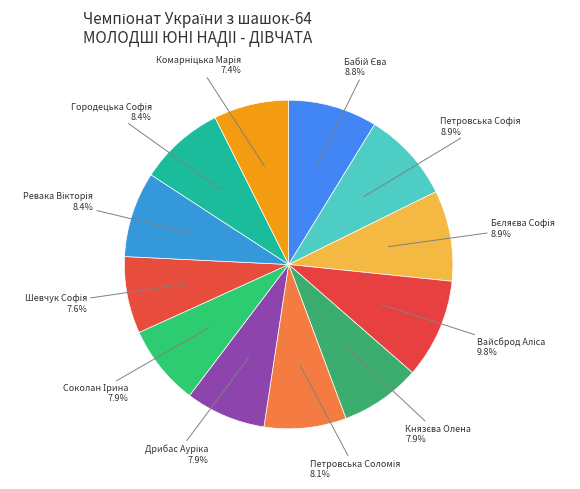

Rank the categories by value from lowest to highest.

Комарніцька Марія, Шевчук Софія, Князєва Олена, Дрибас Ауріка, Соколан Ірина, Петровська Соломія, Ревака Вікторія, Городецька Софія, Бабій Єва, Петровська Софія, Бєляєва Софія, Вайсброд Аліса